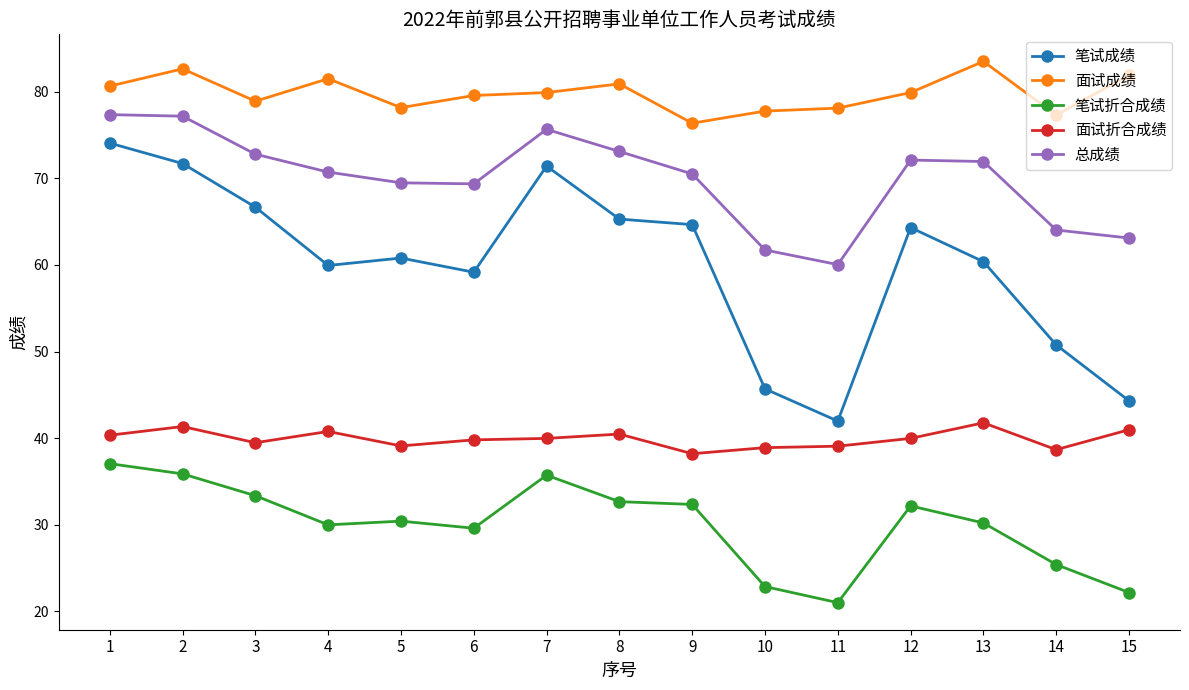

What is the highest value of the 笔试折合成绩 series?

37.0